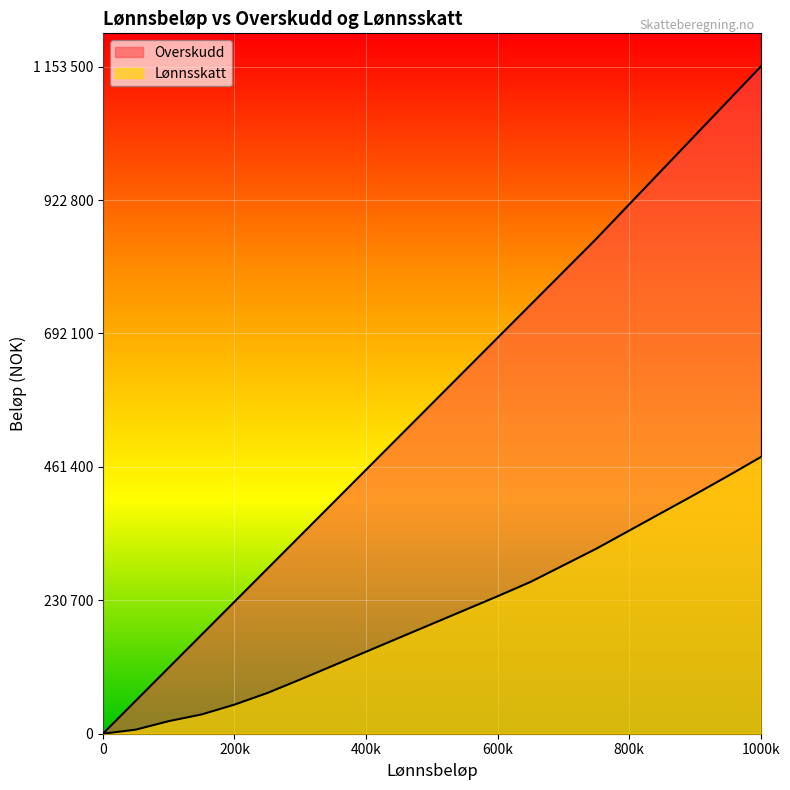

Which series changed the most between 250000 and 850000?

Overskudd